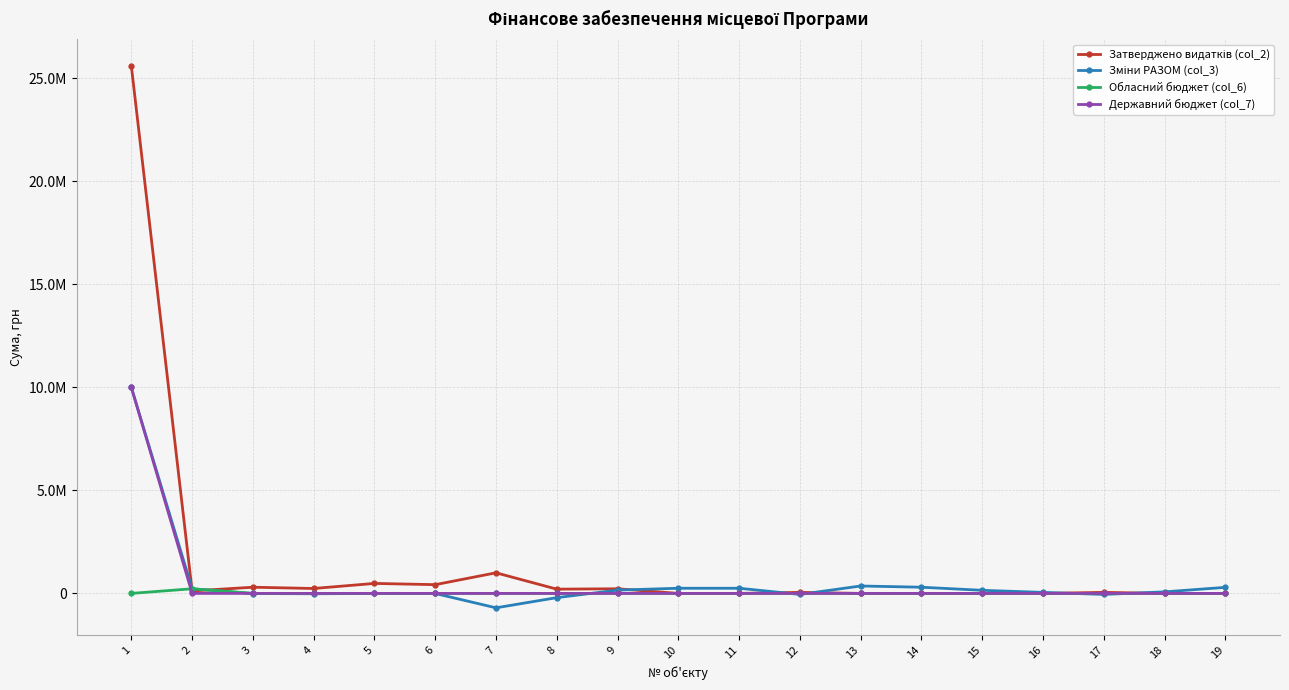

At which label does Зміни РАЗОМ (col_3) reach its peak?

1